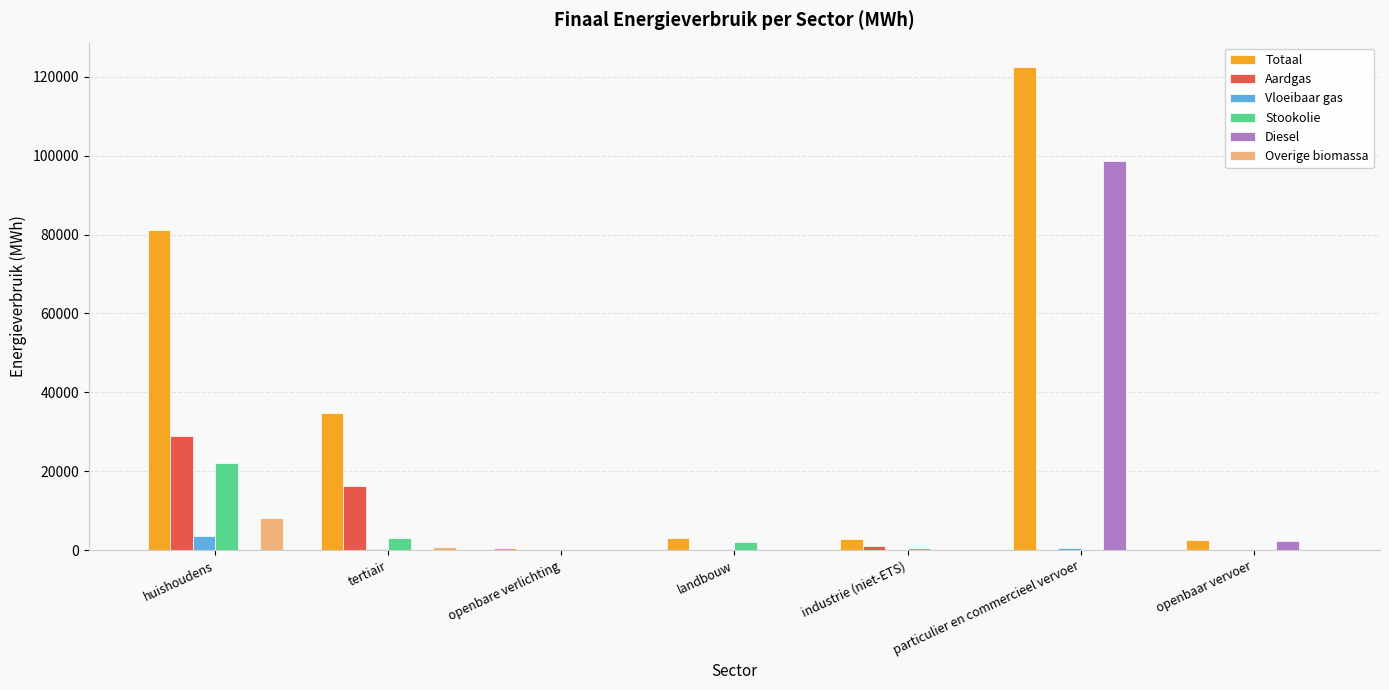

What is the highest value of the Stookolie series?

22031.7